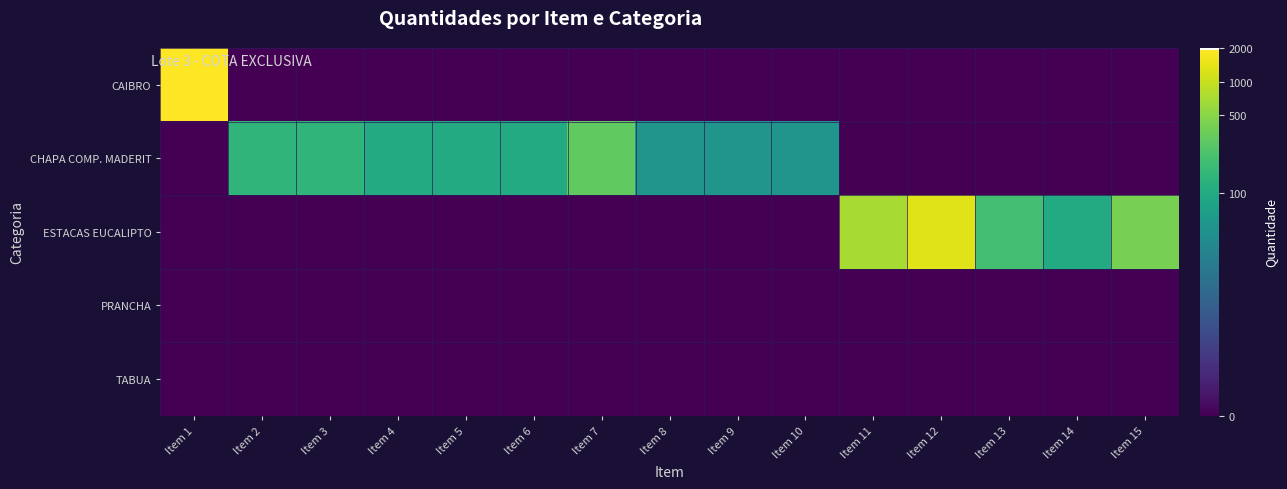

Which category has the highest value across all series?

Item 1